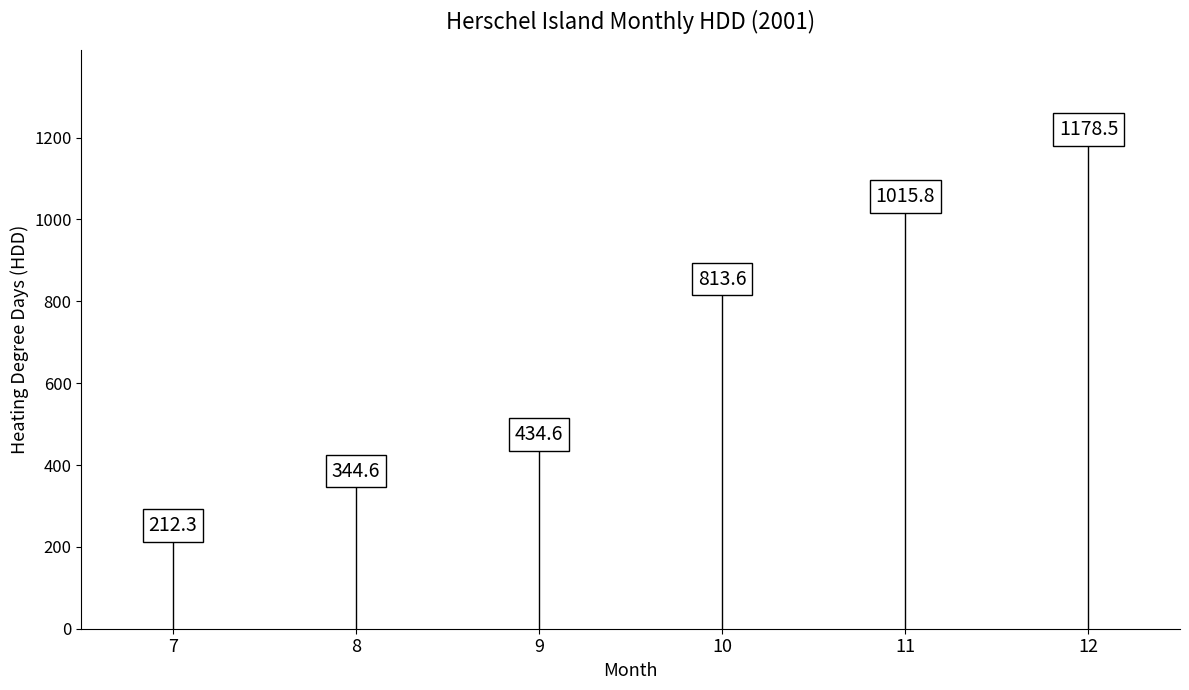

What Y value in the scatter plot is closest to 695?

813.6